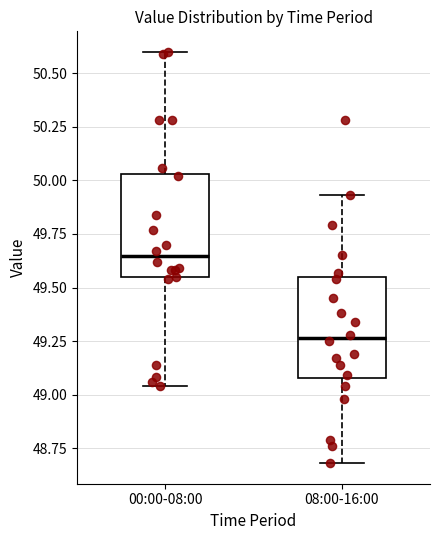

Which box has the highest median line?

00:00-08:00